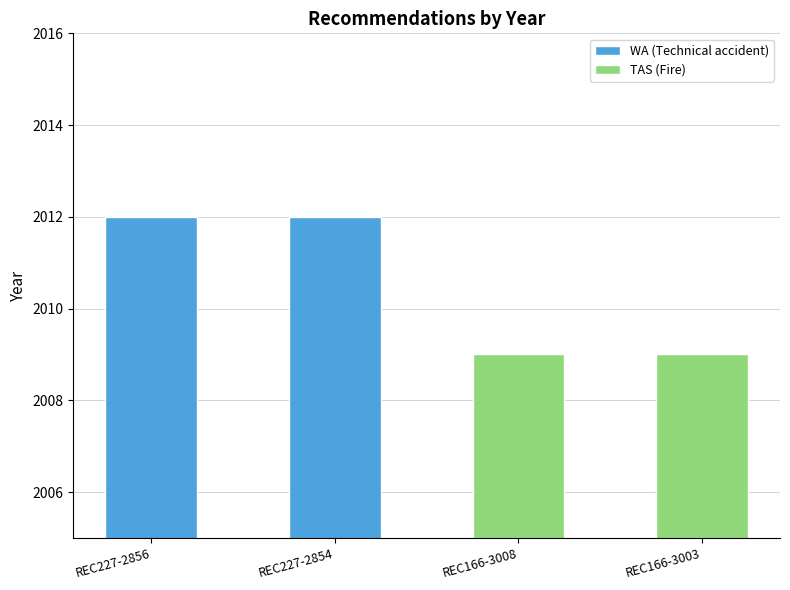

What are all the series names shown in the legend?

WA (Technical accident), TAS (Fire)